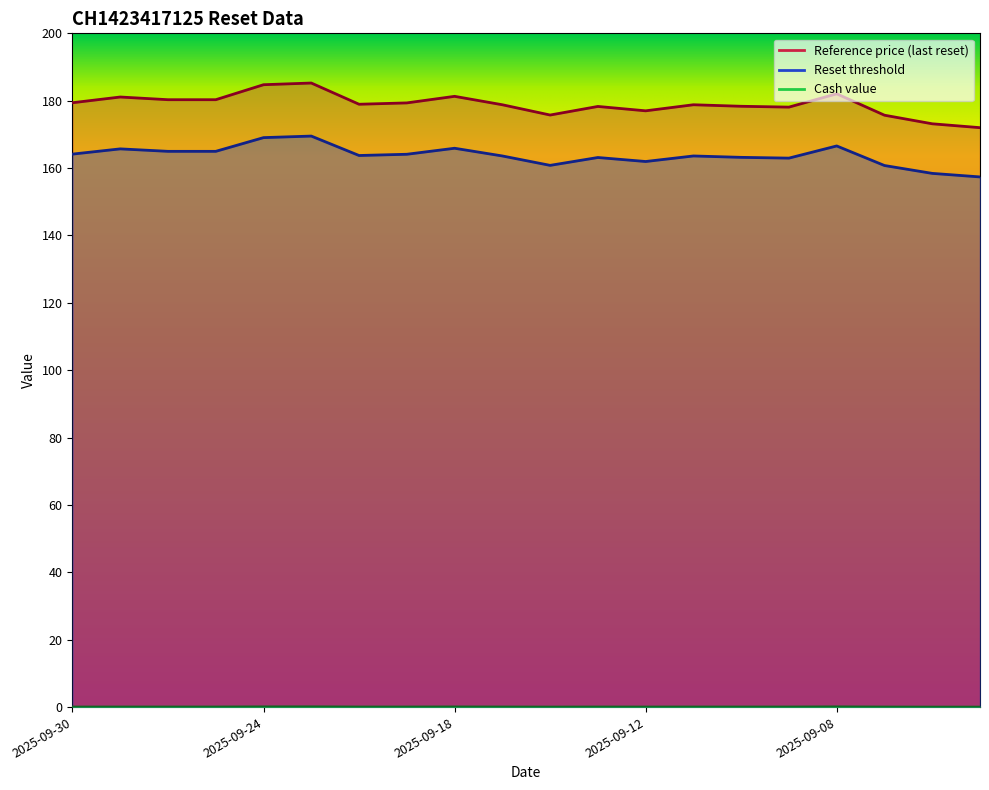

In Reset threshold, how many points are higher than both neighbors (excluding endpoints)?

6